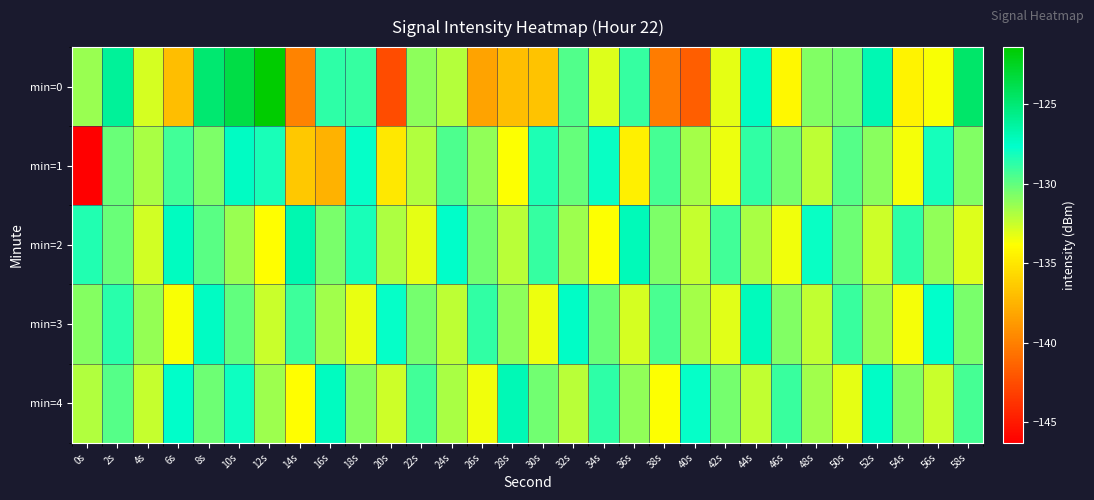

At 36s, list the series in order from largest to smallest.

min=2, min=0, min=4, min=3, min=1